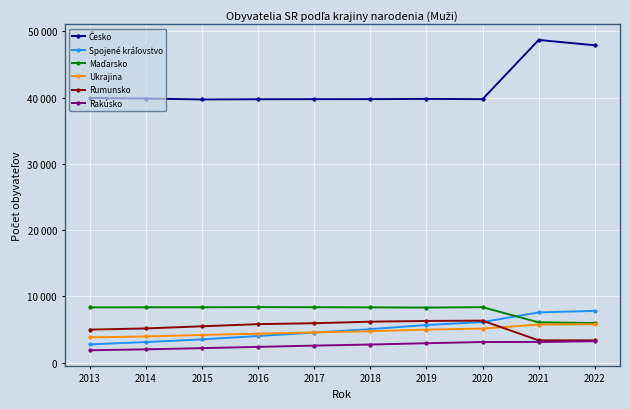

Is this an area chart (filled region under the line)?

No